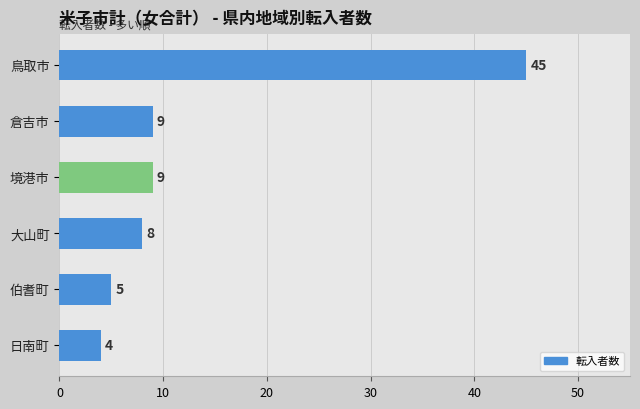

Approximately how many times larger is the value at 日南町 compared to 大山町?

0.5